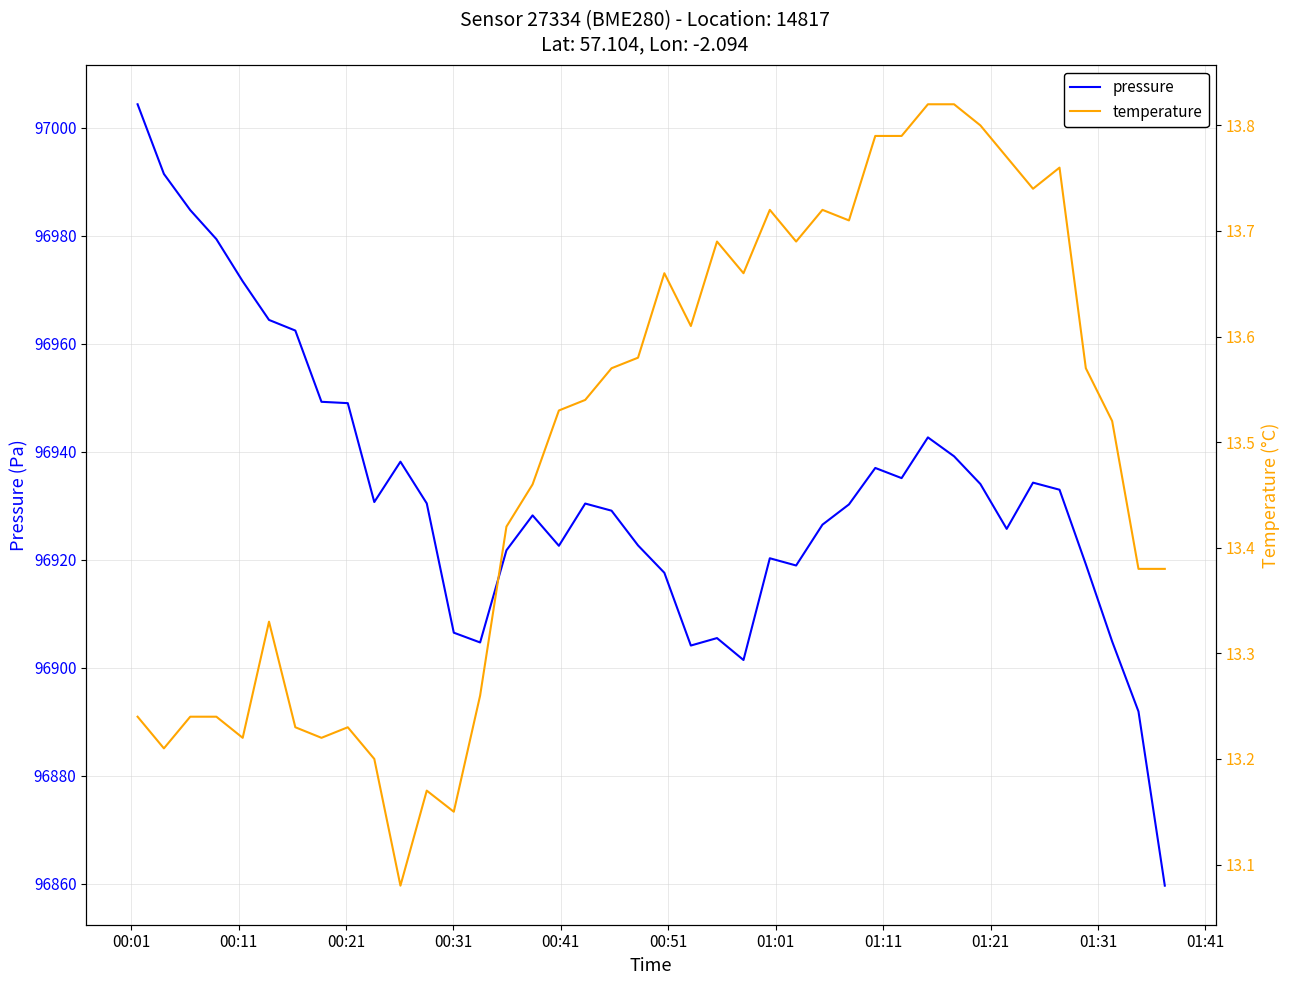

Which series has the widest spread of values?

pressure